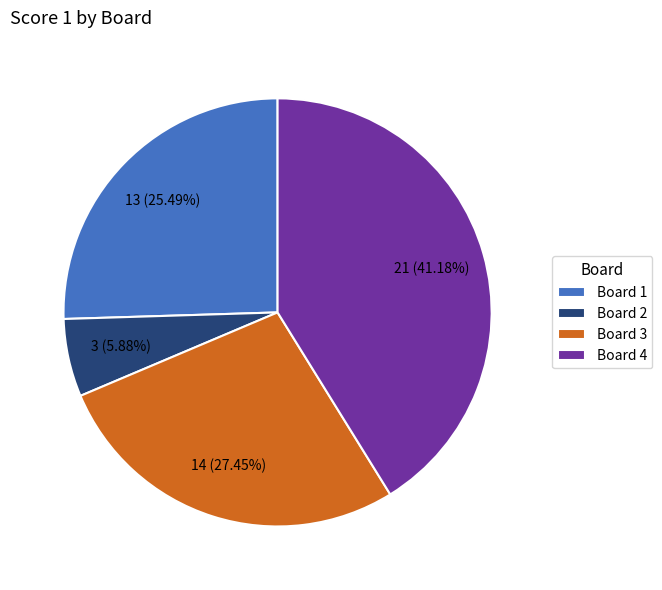

Rank the categories by value from highest to lowest.

Board 4, Board 3, Board 1, Board 2